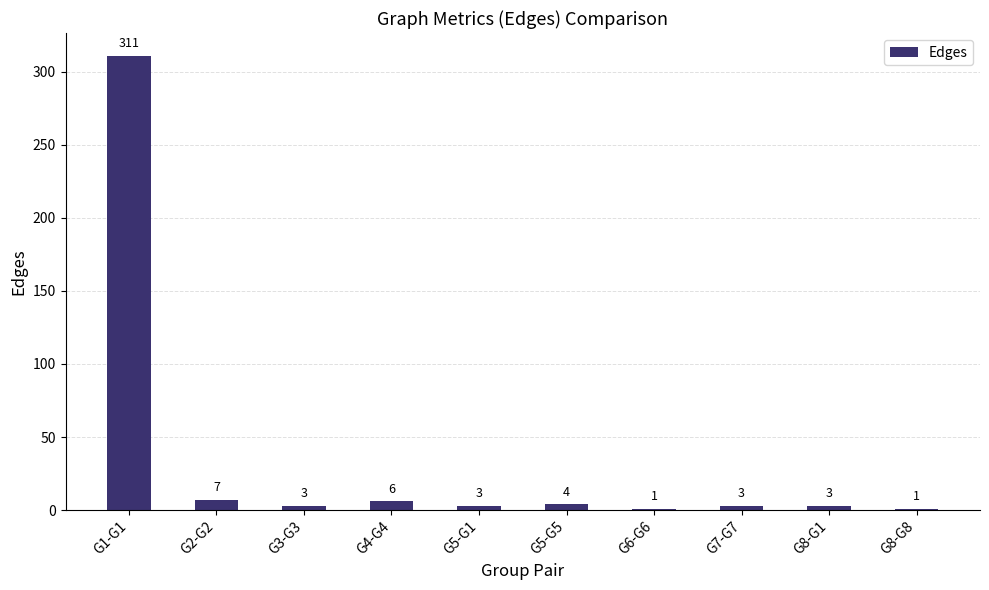

The value at G4-G4 is 6. True or false?

True